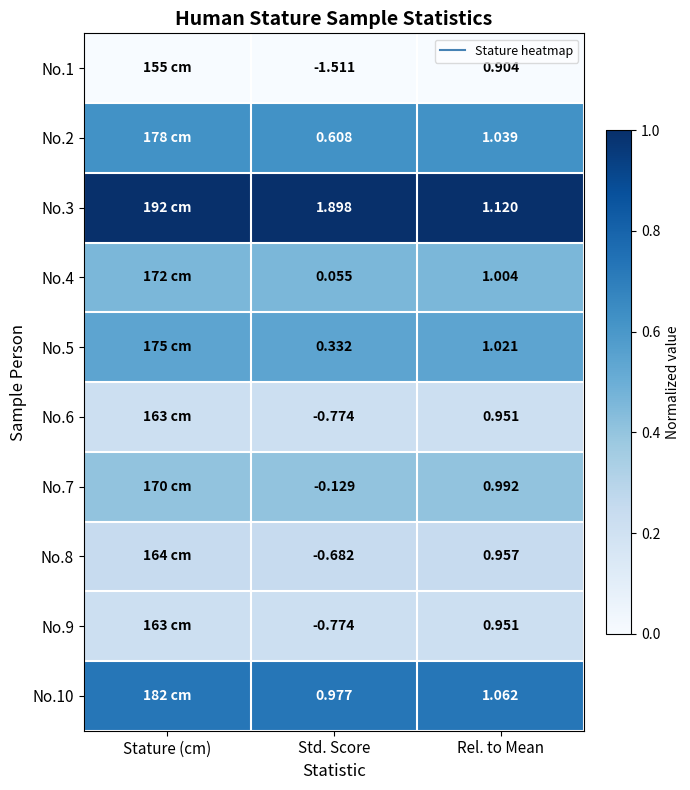

At which category is the sum across all series the highest?

Stature (cm)